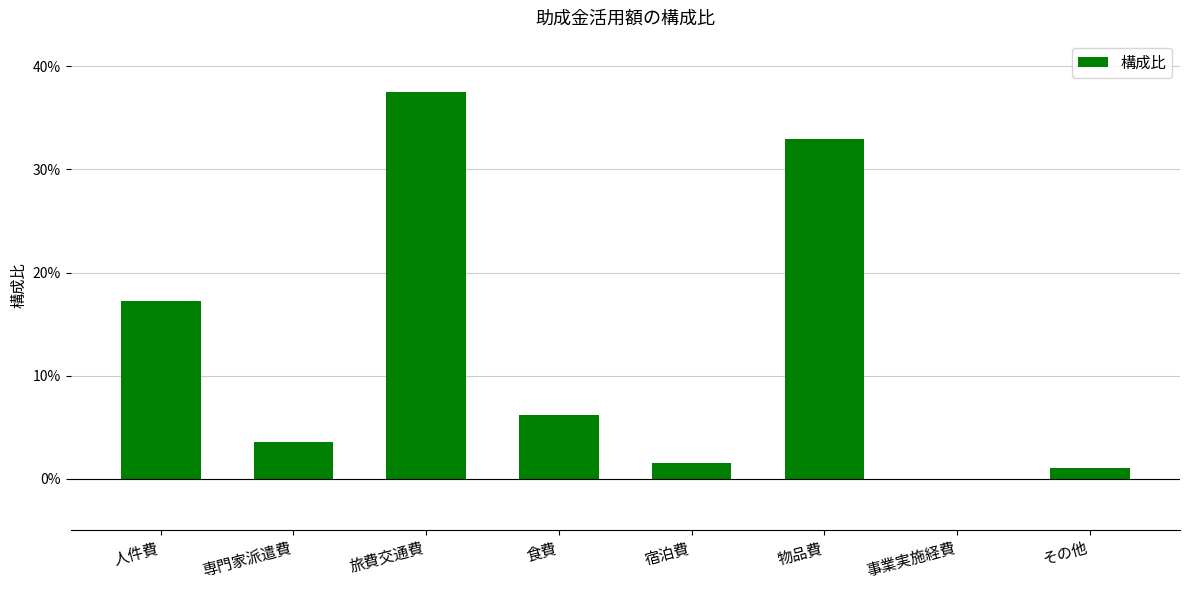

Are the bars horizontal?

No